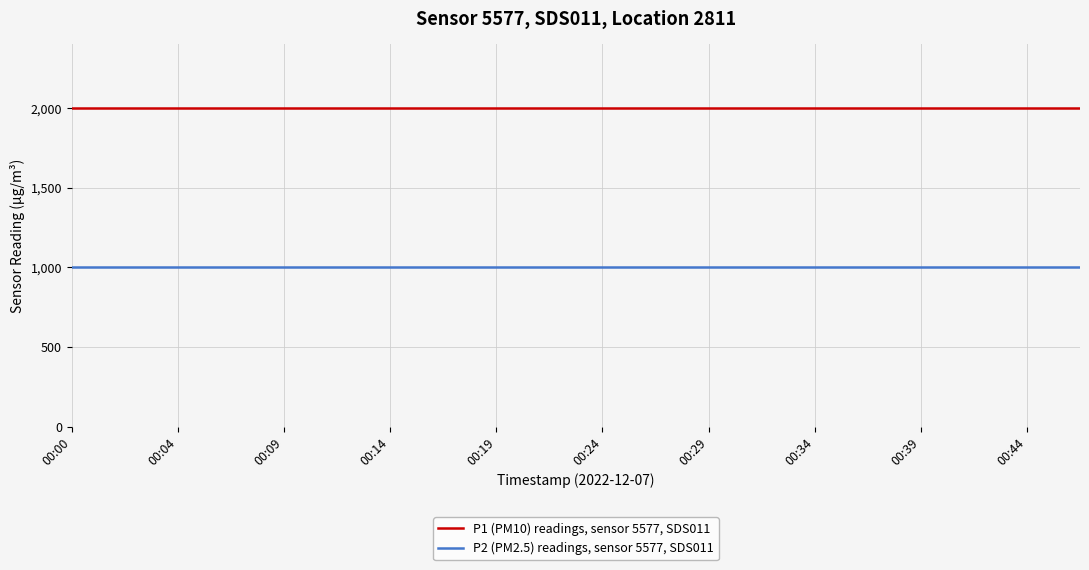

What is the maximum value for P2 (PM2.5) readings, sensor 5577, SDS011?

999.9